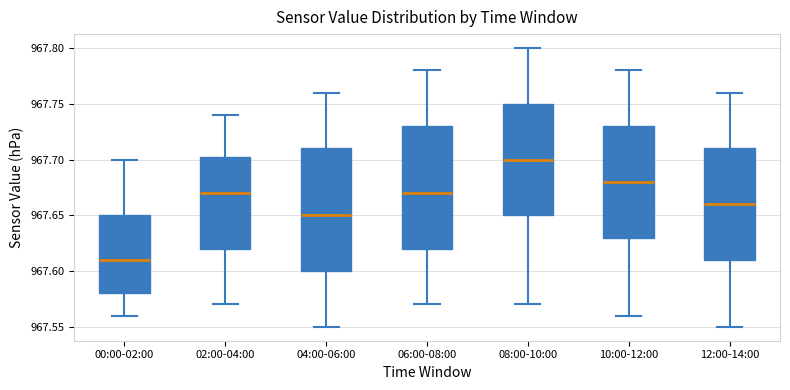

Reading left to right, transcribe this box plot: for each box, give where its median line is, the range the box spans, and where its two whiskers end, as read against the y-axis. The values are not printed on the chart, so give them approximately, as read against the axis.

00:00-02:00: median 967.610, box 967.580 to 967.650, whiskers 967.560 to 967.700
02:00-04:00: median 967.670, box 967.620 to 967.705, whiskers 967.570 to 967.740
04:00-06:00: median 967.650, box 967.600 to 967.710, whiskers 967.550 to 967.760
06:00-08:00: median 967.670, box 967.620 to 967.730, whiskers 967.570 to 967.780
08:00-10:00: median 967.700, box 967.650 to 967.750, whiskers 967.570 to 967.800
10:00-12:00: median 967.680, box 967.630 to 967.730, whiskers 967.560 to 967.780
12:00-14:00: median 967.660, box 967.610 to 967.710, whiskers 967.550 to 967.760